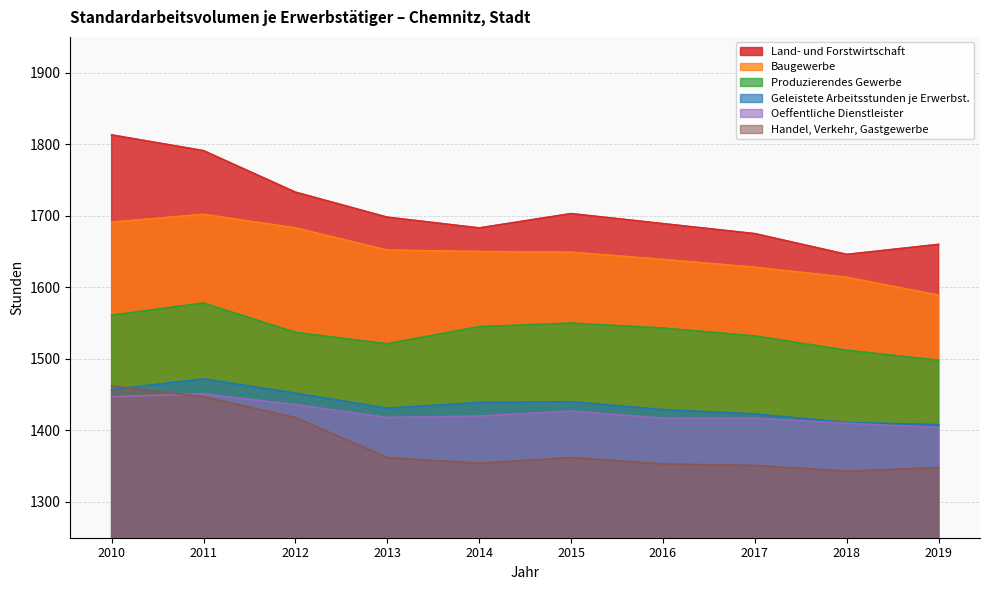

The Handel, Verkehr, Gastgewerbe series shows 455 at 2010. True or false?

False